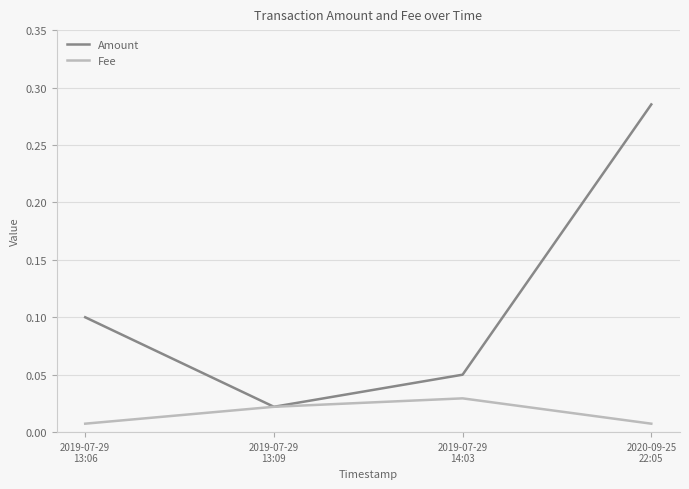

What are all the series names shown in the legend?

Amount, Fee